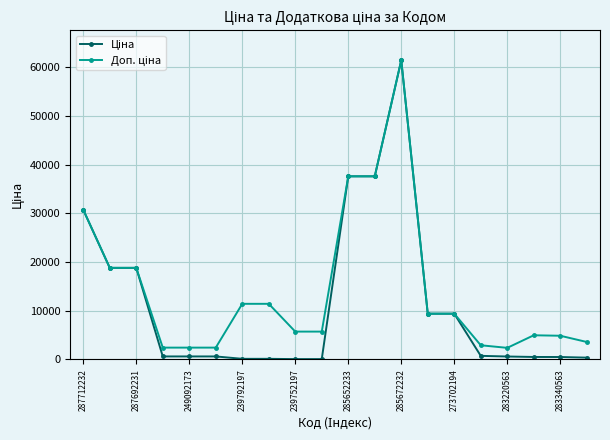

What is the maximum value shown in the chart?

61434.3